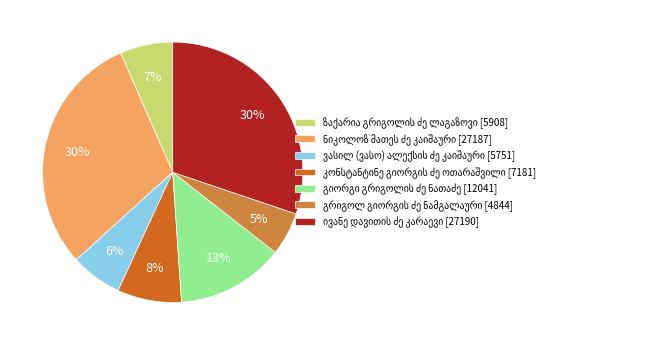

To the nearest percent, what is the average slice percentage?

14%